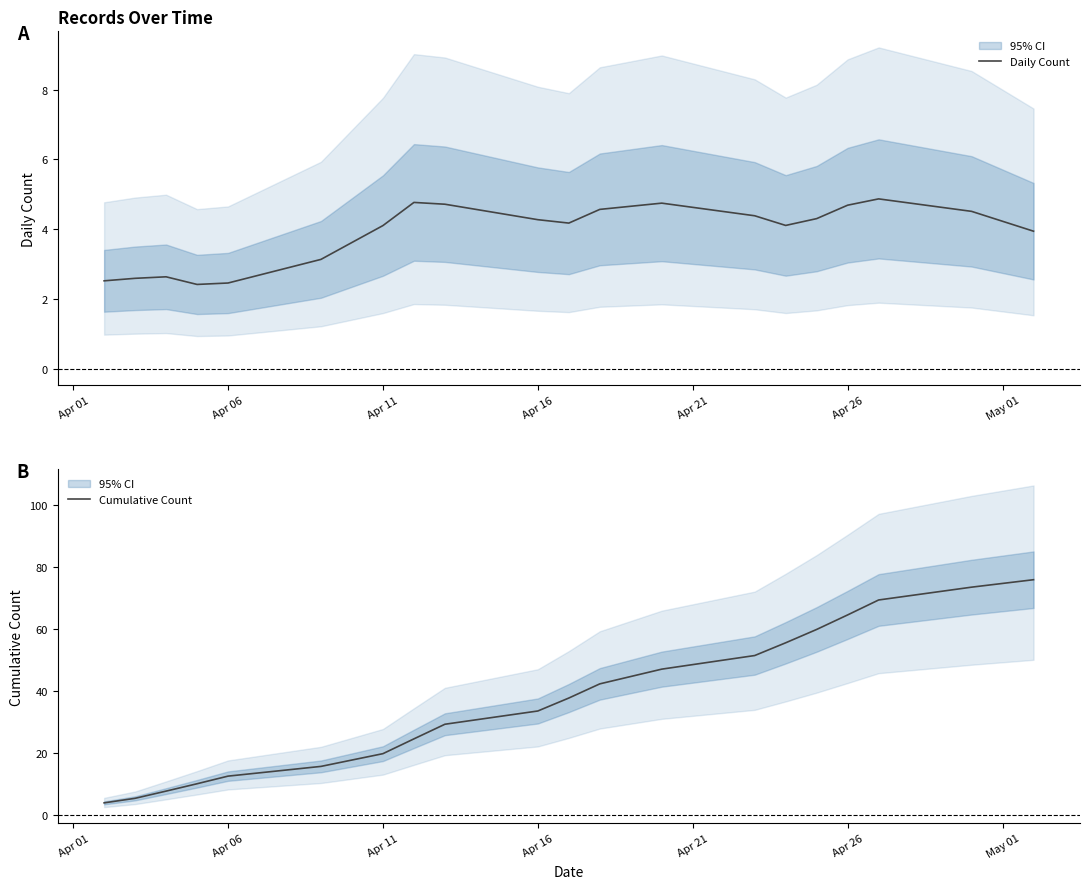

True or false: Daily Count and Cumulative Count intersect in this chart.

False